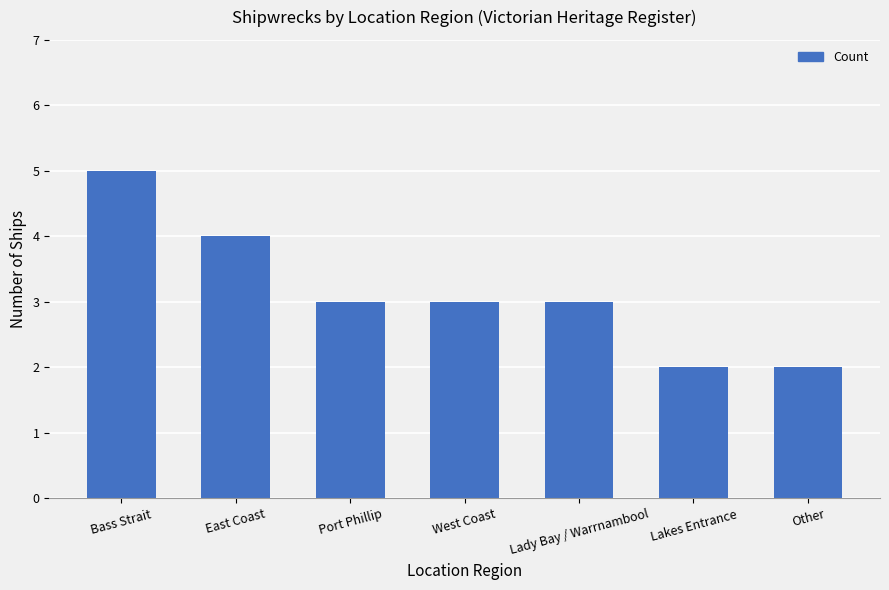

The value at Bass Strait is 5. True or false?

True